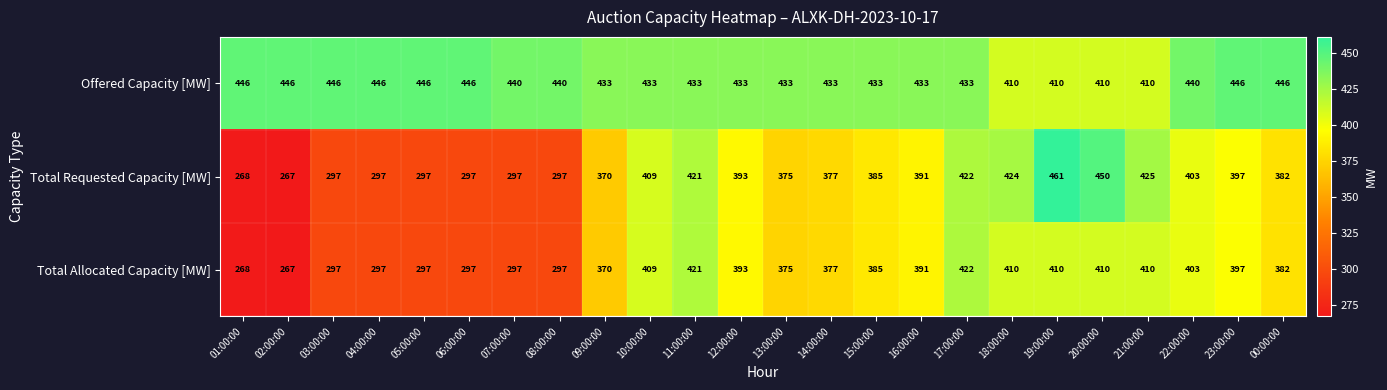

Count the number of data series in this chart.

3